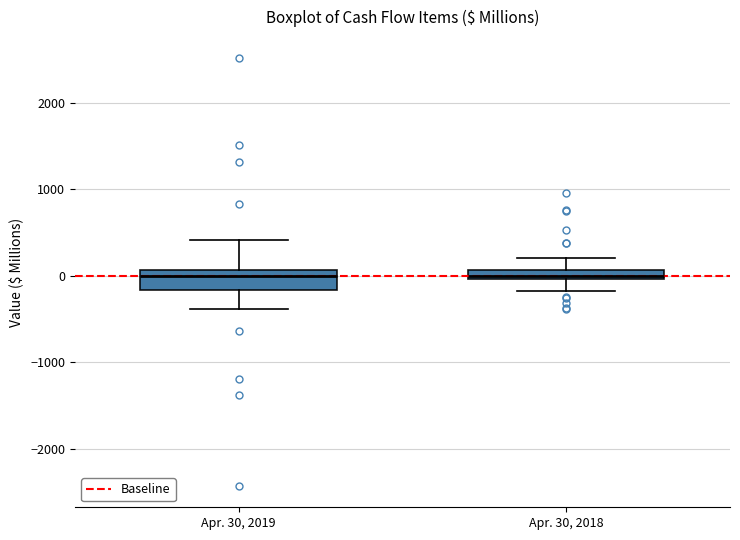

Comparing the boxes themselves (not the whiskers), which one is the tallest?

Apr. 30, 2019